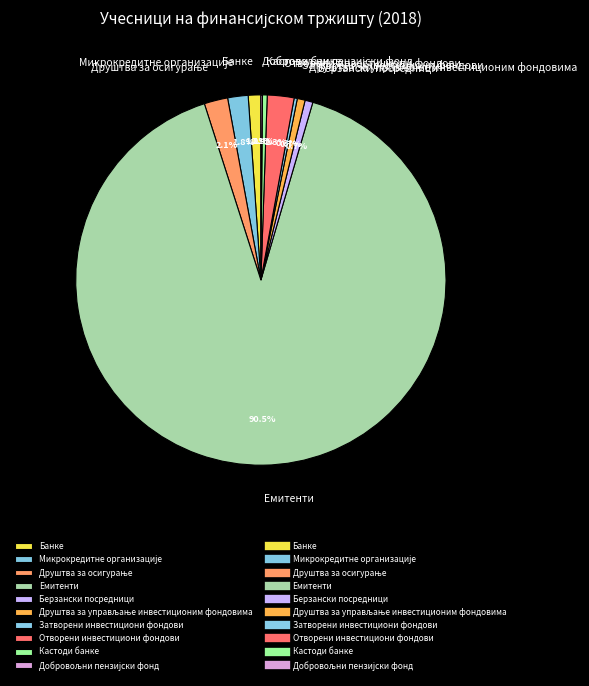

Between Емитенти and Отворени инвестициони фондови, which is larger?

Емитенти